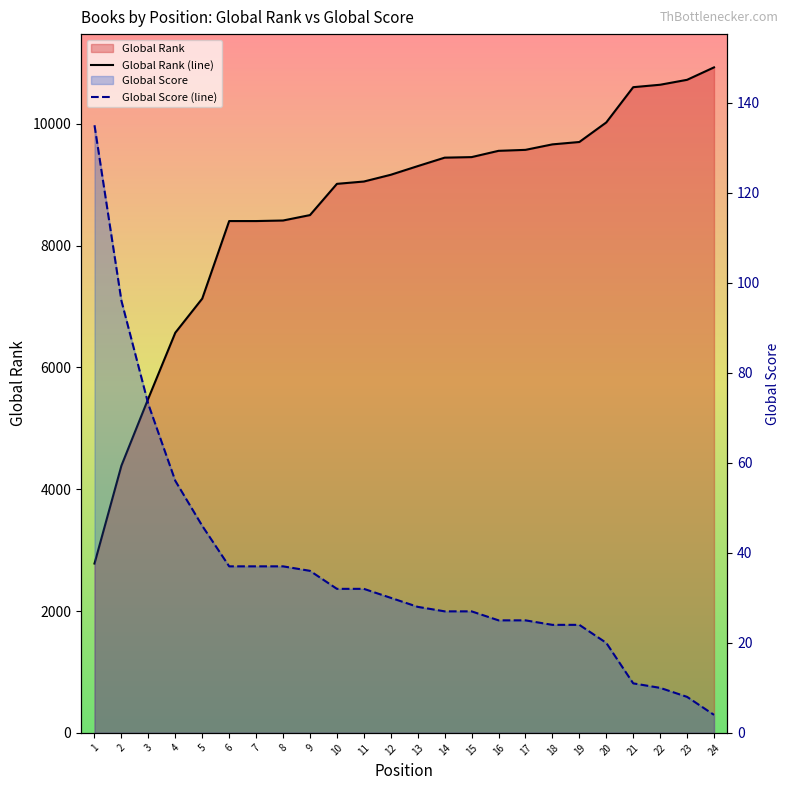

Which series has the largest total across all categories?

Global Rank (line)